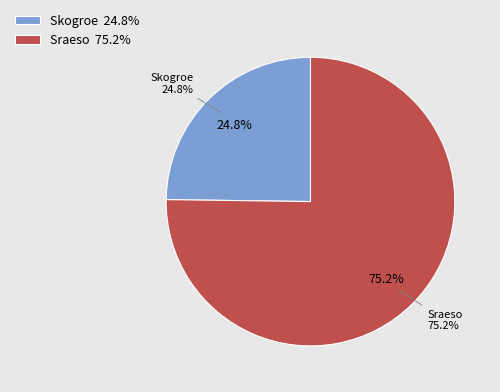

To the nearest percent, what is the average slice percentage?

50%